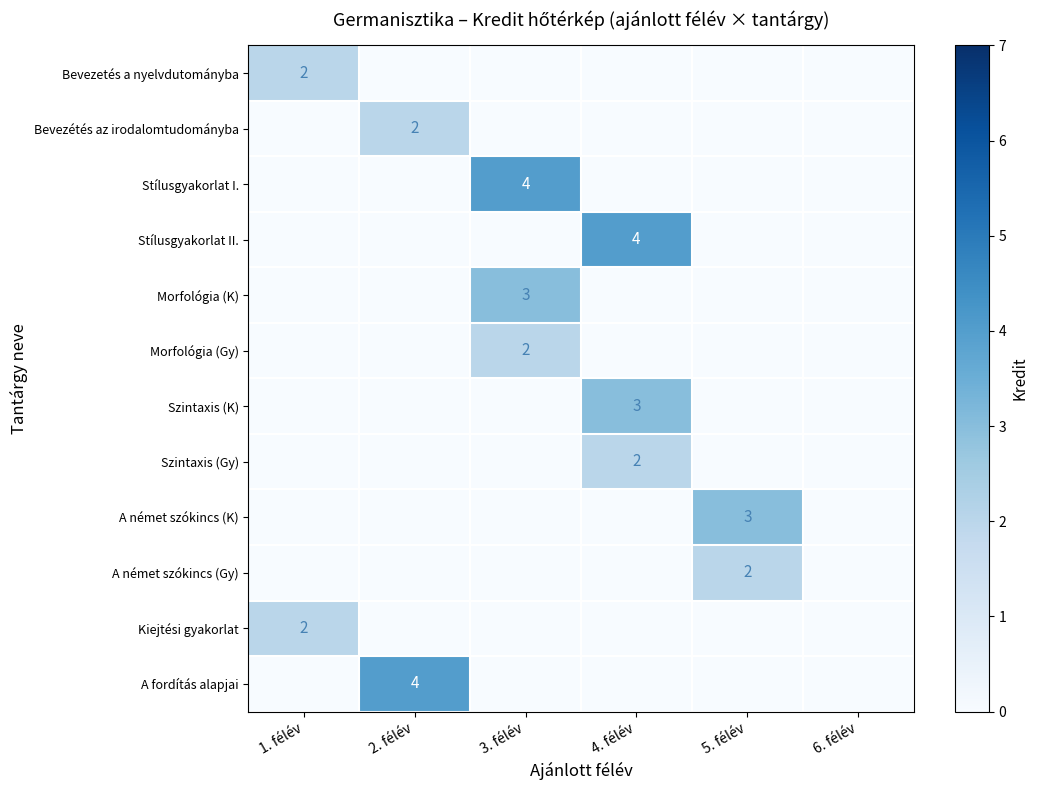

The value of Morfológia (Gy) at 3. félév is 2. True or false?

True